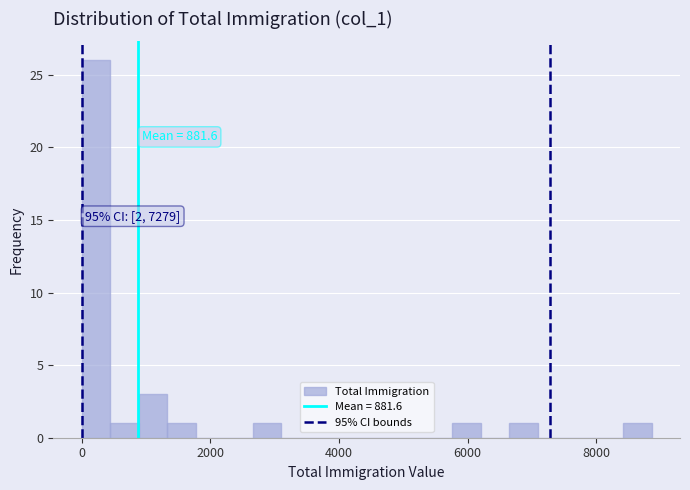

Around what value on the x-axis is the tallest bar? Give the approximate position of its centre, as read against the axis.

200